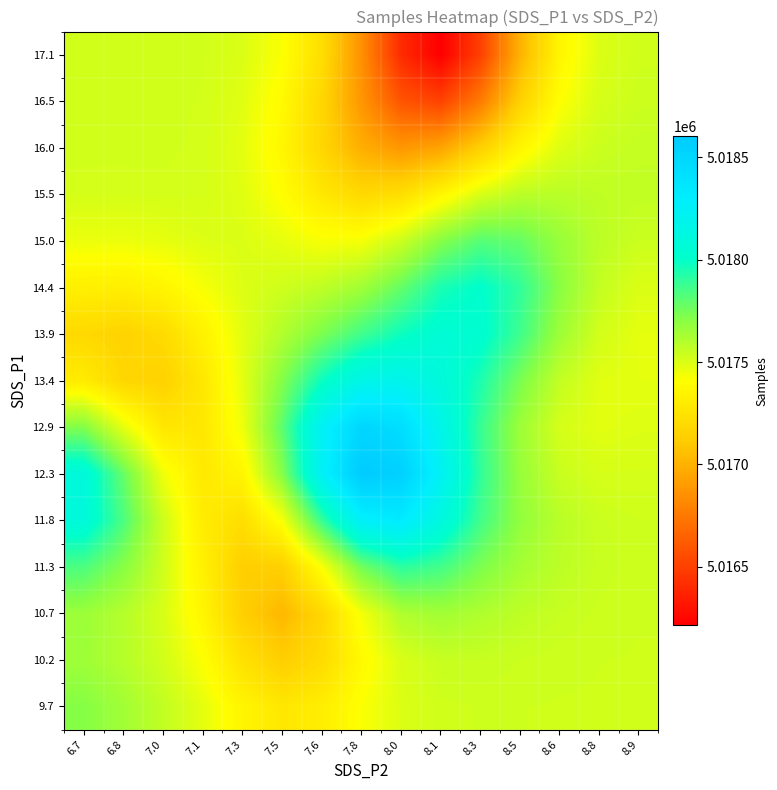

At which category is the sum across all series the highest?

8.0